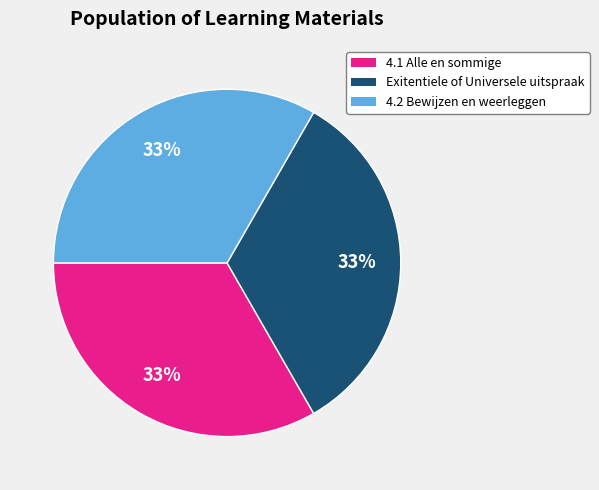

Approximately how many times larger is the value at 4.2 Bewijzen en weerleggen compared to 4.1 Alle en sommige?

1.0